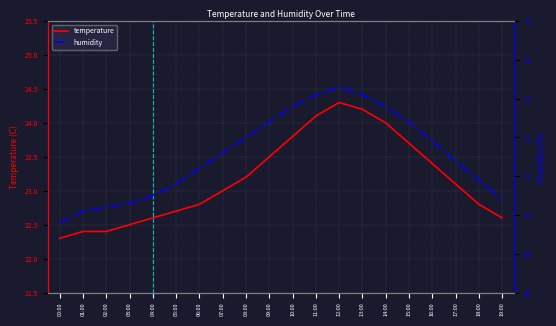

Which series changed the most between 04:00 and 09:00?

humidity